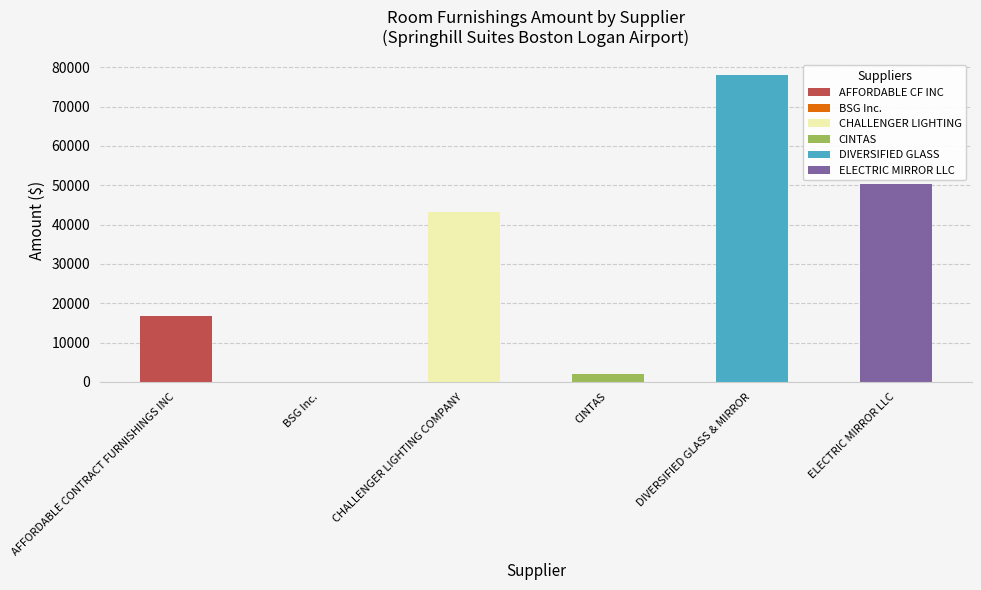

Are the bars horizontal?

No